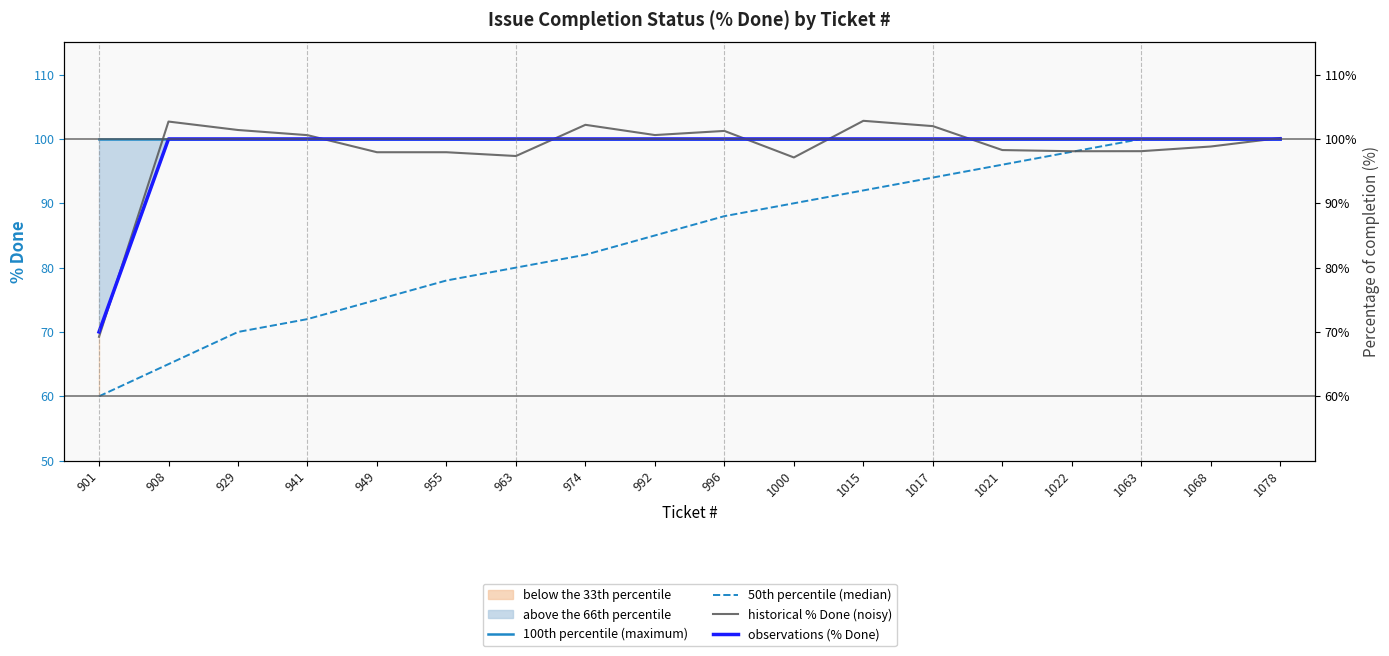

What is the sum of all 50th percentile (median) values?

1525.0